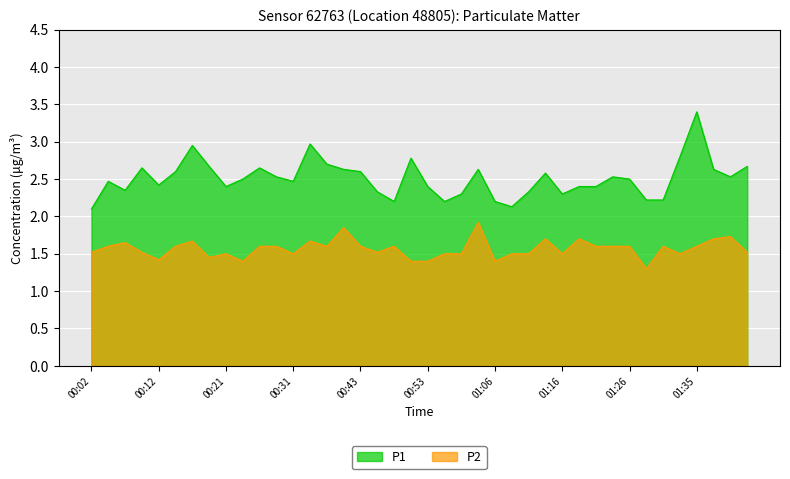

What are all the series names shown in the legend?

P1, P2